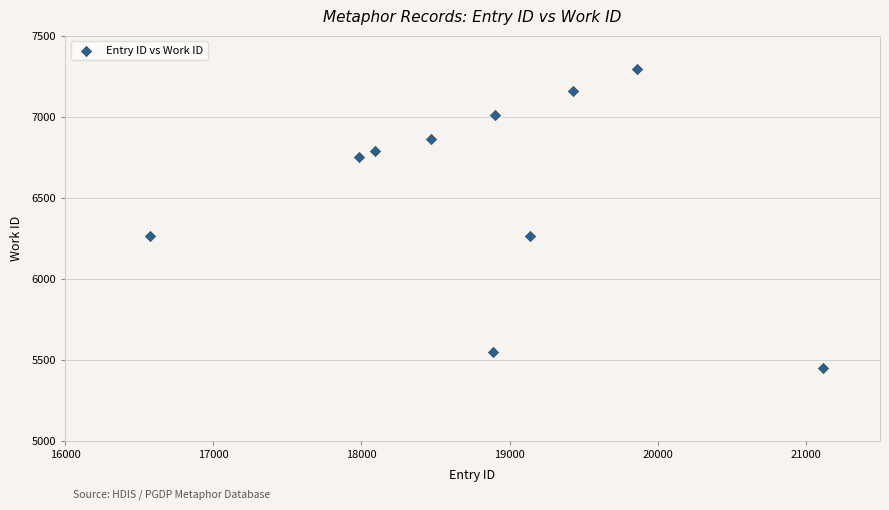

What is the range of X values (max minus min)?

4547